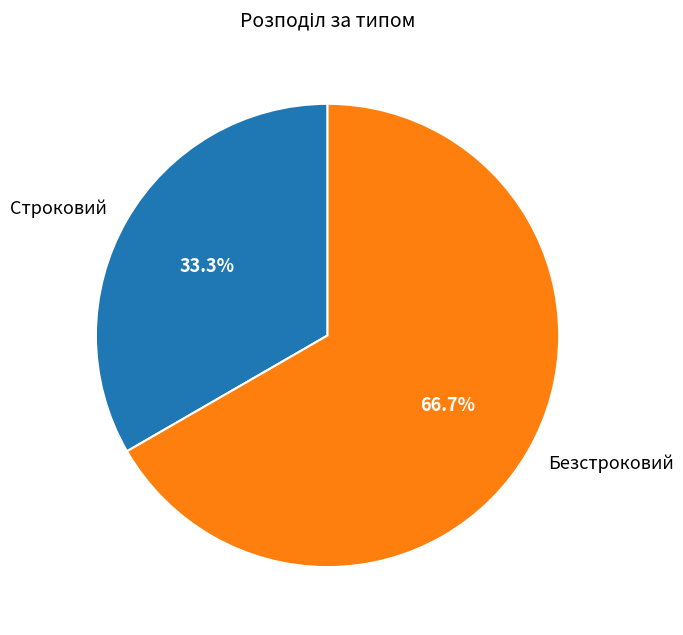

Rank the categories by value from lowest to highest.

Строковий, Безстроковий